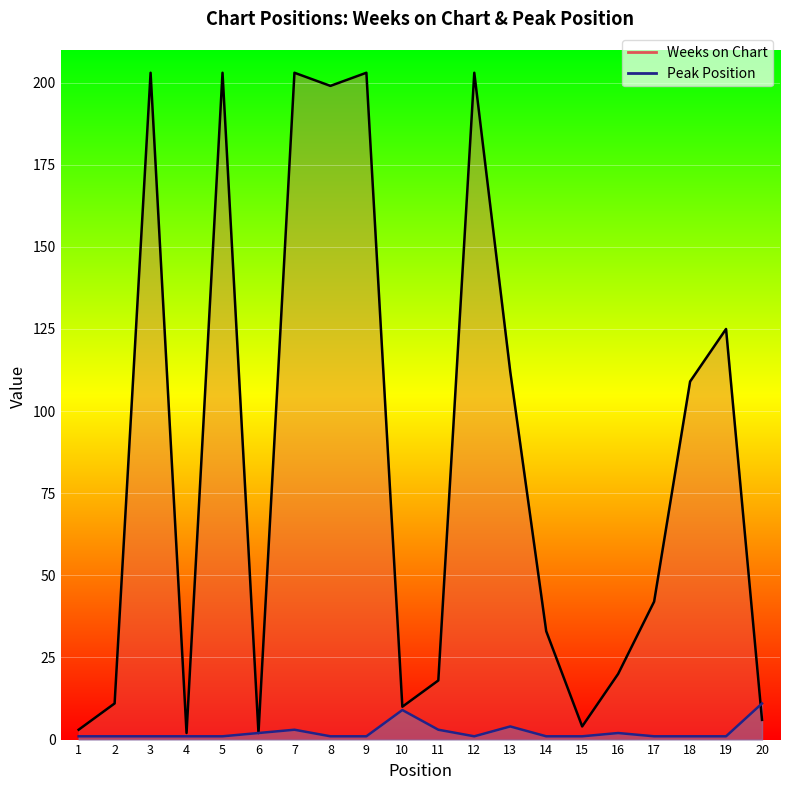

Count the Peak Position values in the range 1 to 3.

17